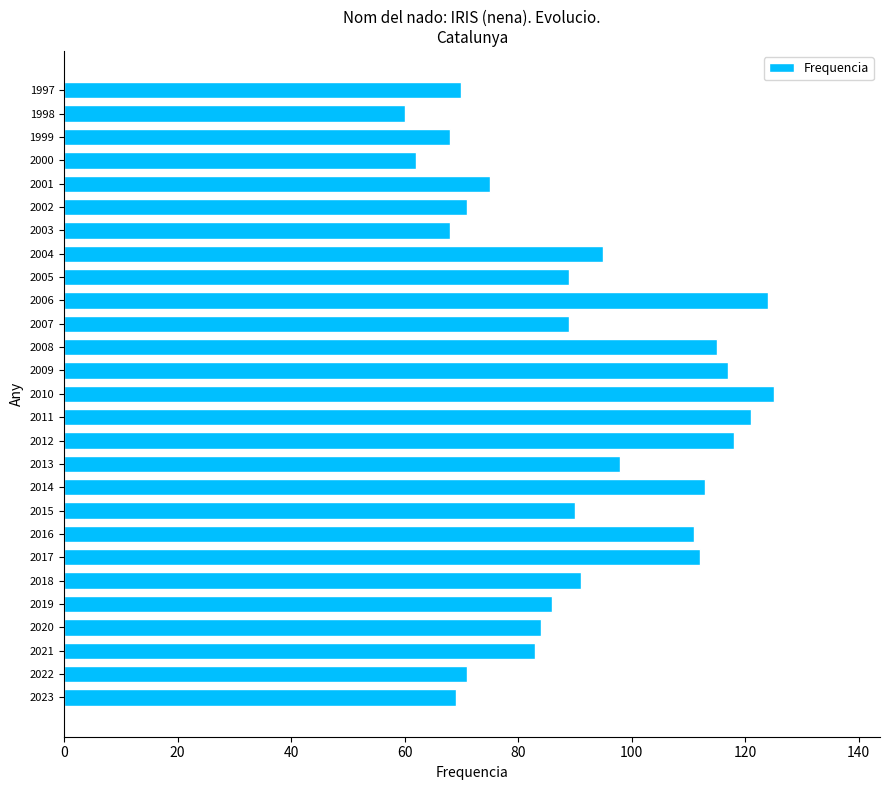

What is the difference between the maximum and second lowest values?

63